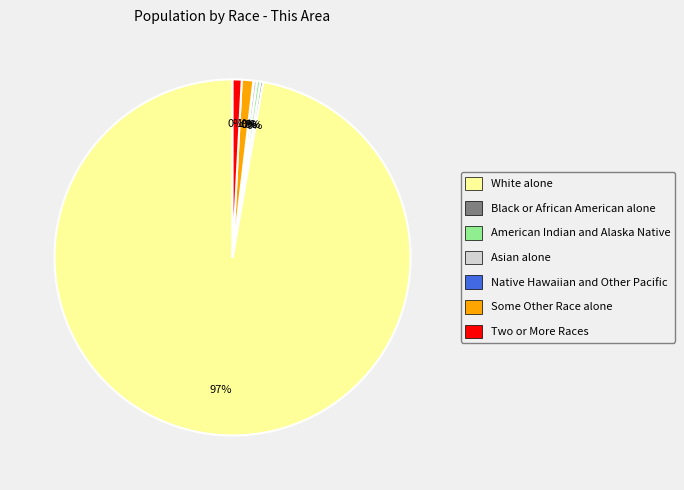

Which category has the biggest portion of the pie?

White alone